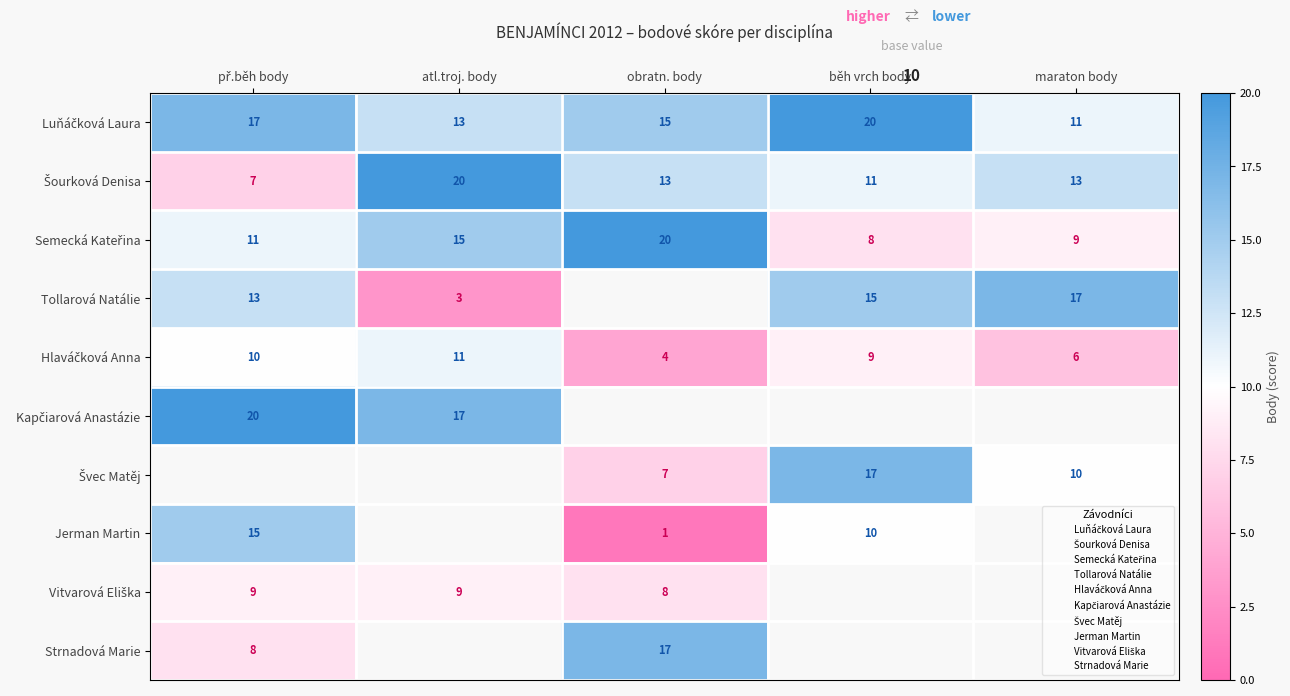

Is it true that Jerman Martin equals 10 at běh vrch body?

True